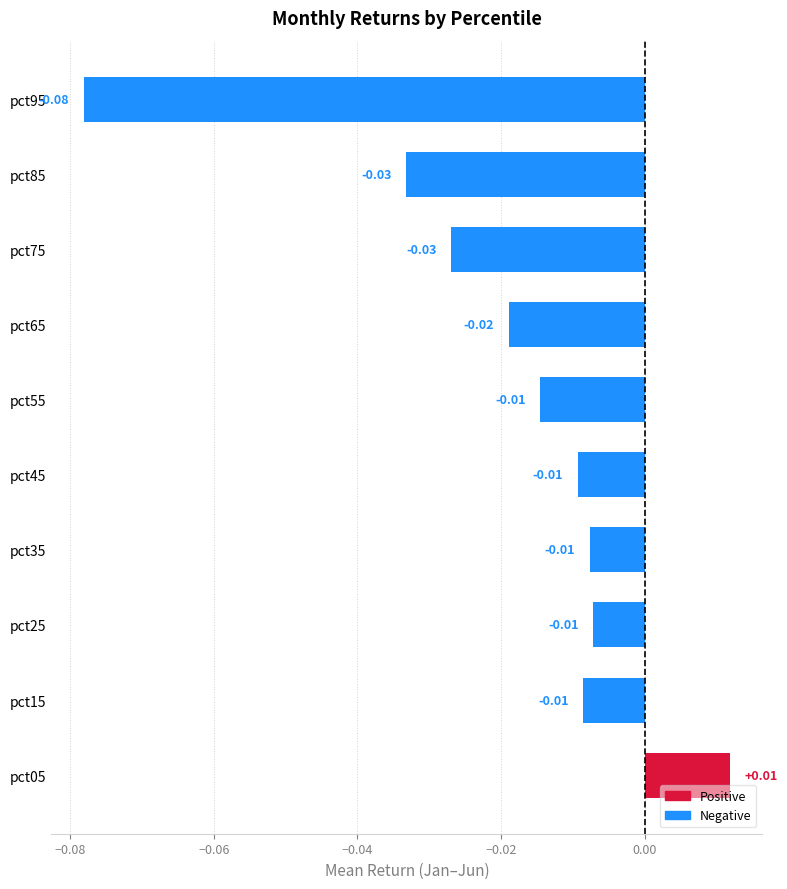

Count the number of categories in the chart.

10